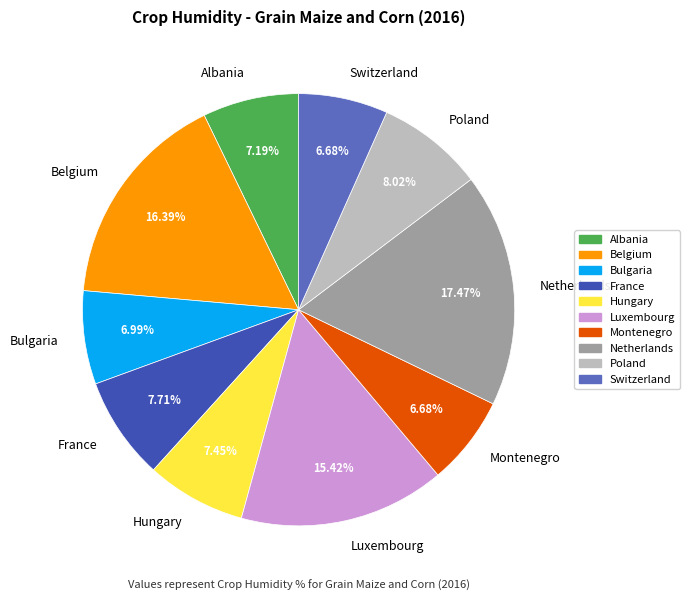

Which category has the biggest portion of the pie?

Netherlands